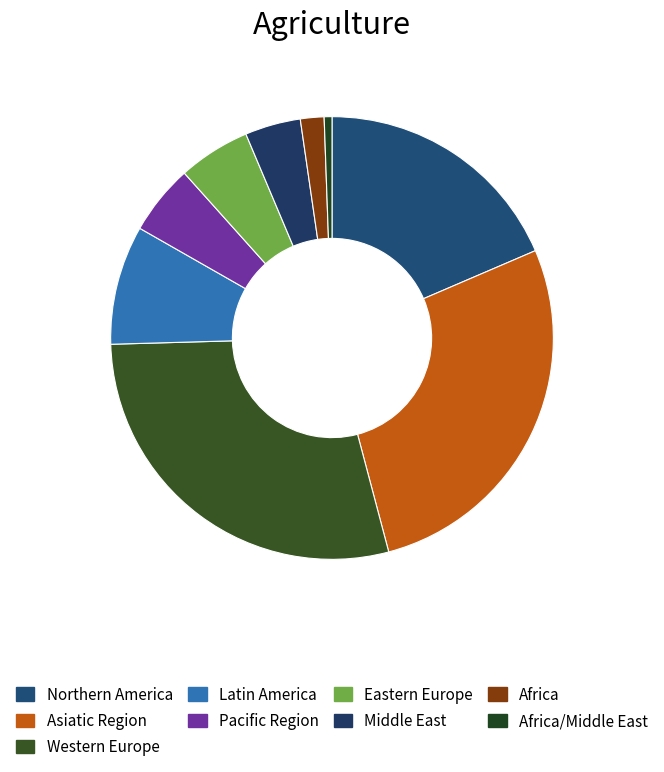

What is the smallest slice in the pie chart?

Africa/Middle East